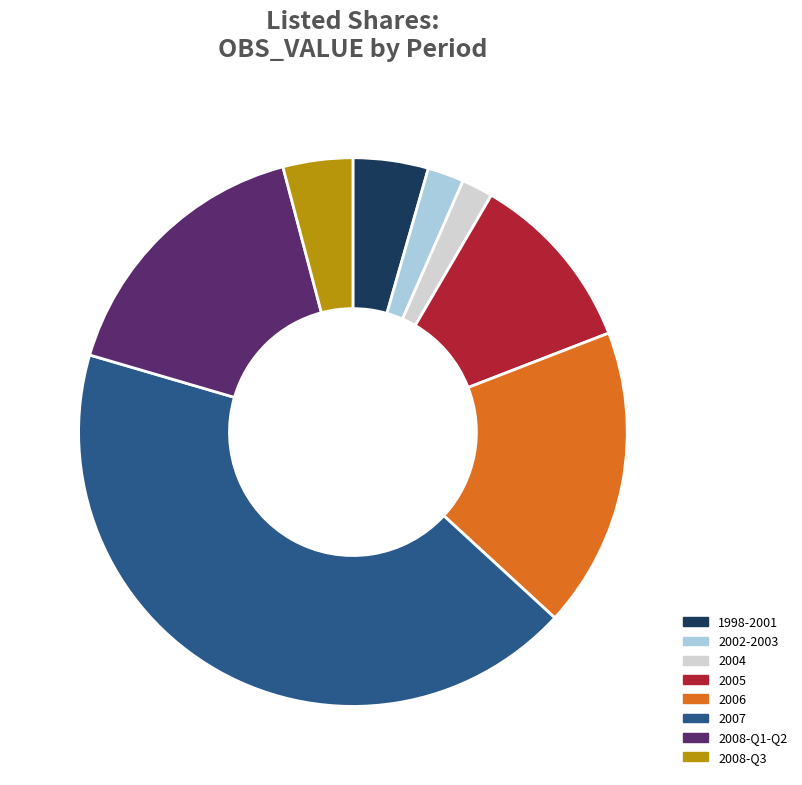

Do 2008-Q3 and 2004 together represent more than half of the pie?

No